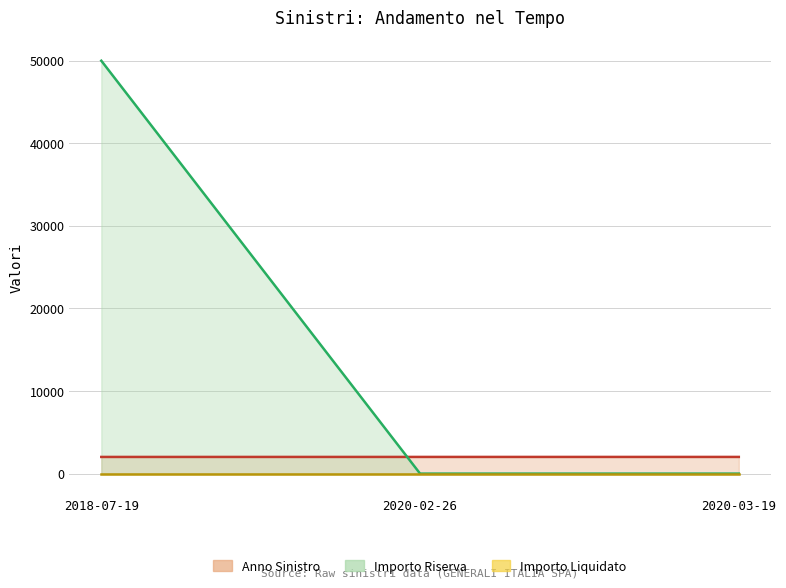

Rank the categories by Importo Riserva value from lowest to highest.

2020-02-26, 2020-03-19, 2018-07-19